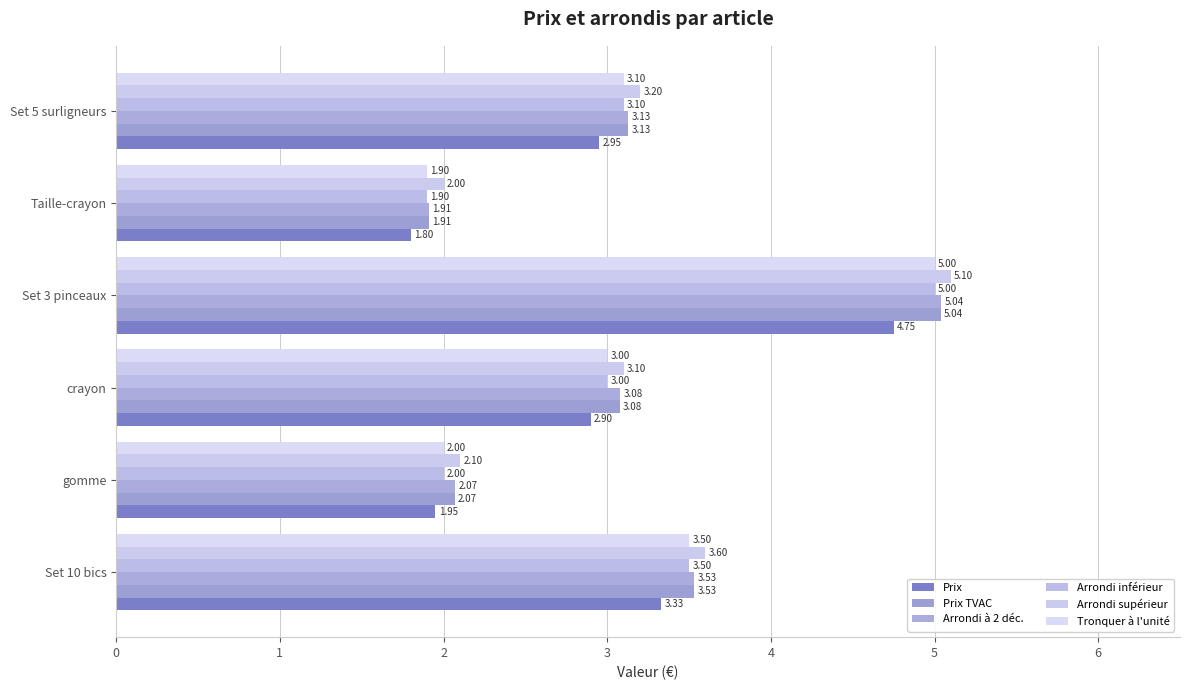

Count the number of categories in the chart.

6